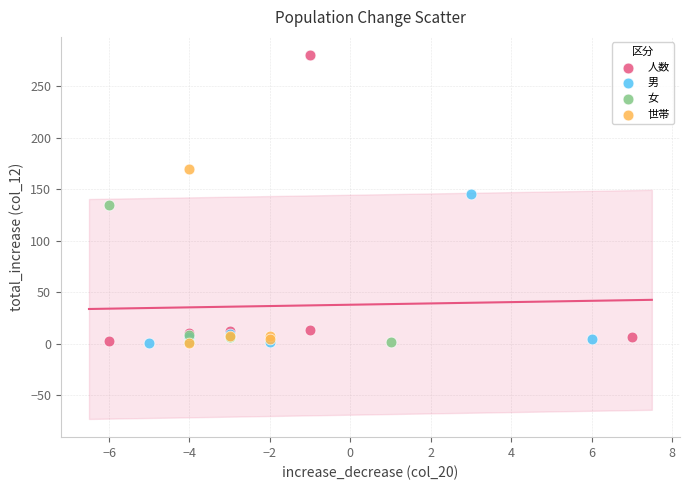

Which series has the widest spread of Y values?

人数